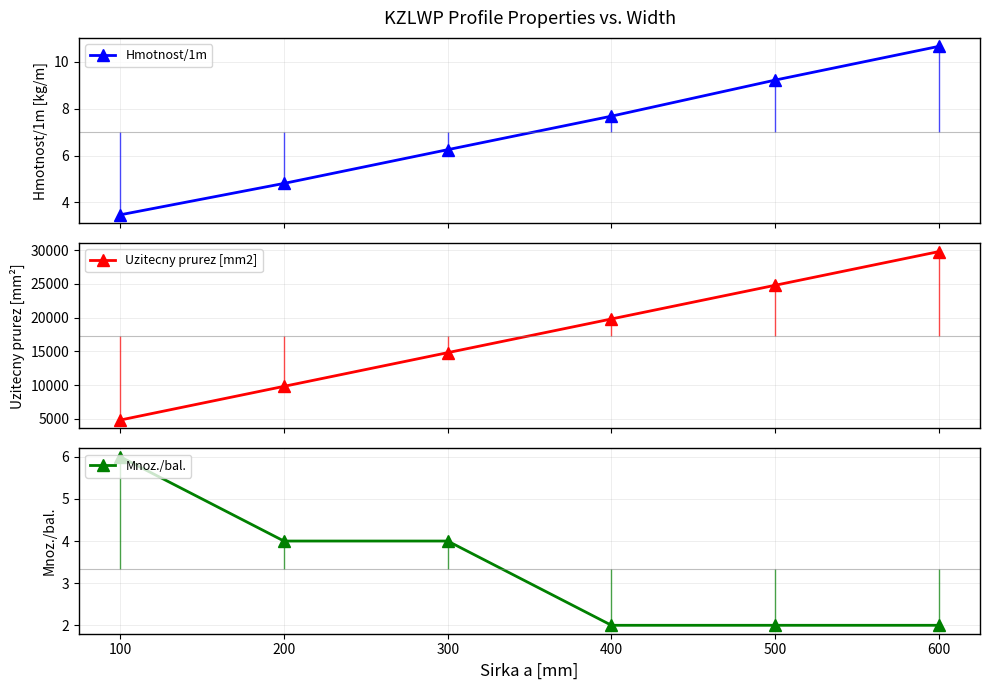

True or false: Uzitecny prurez [mm2] has more than 1 points higher than both neighbors.

False